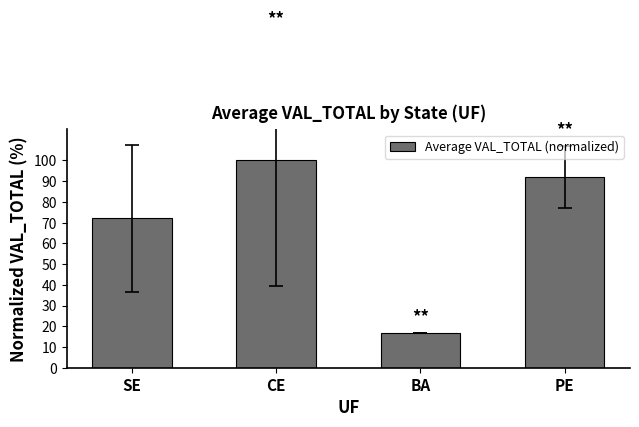

What is the value of the 4th bar from the left?

92.0